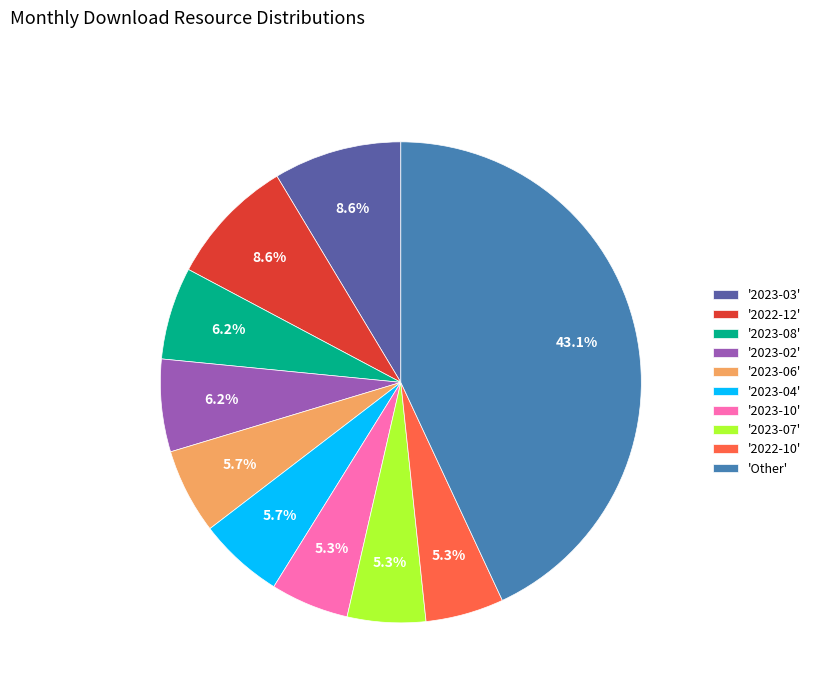

Which slice is the largest?

'Other'